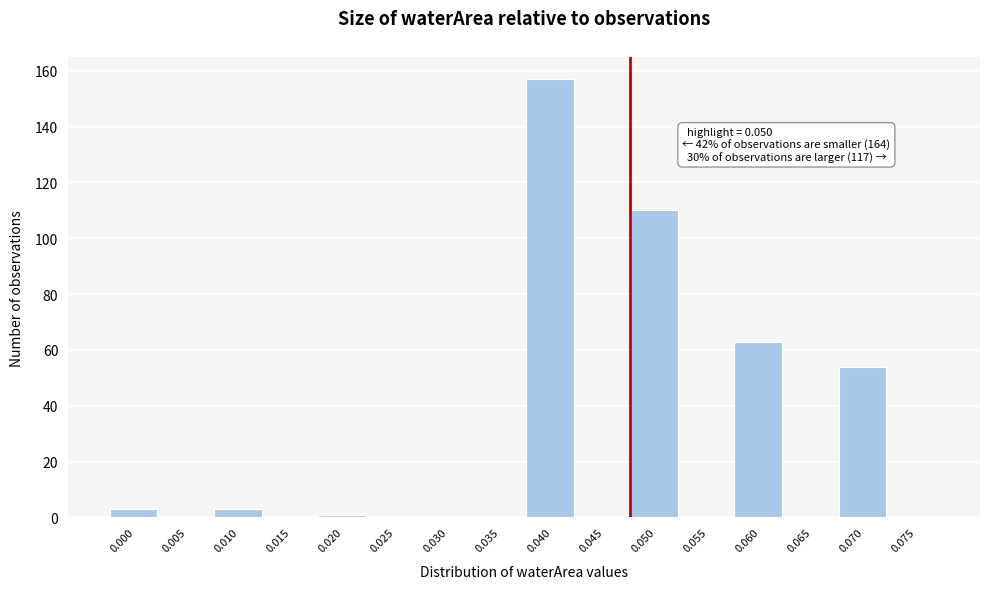

Reading right to left, transcribe all the data shown in this chart.

0.075=0	0.070=54	0.065=0	0.060=63	0.055=0	0.050=110	0.045=0	0.040=157	0.035=0	0.030=0	0.025=0	0.020=1	0.015=0	0.010=3	0.005=0	0.000=3